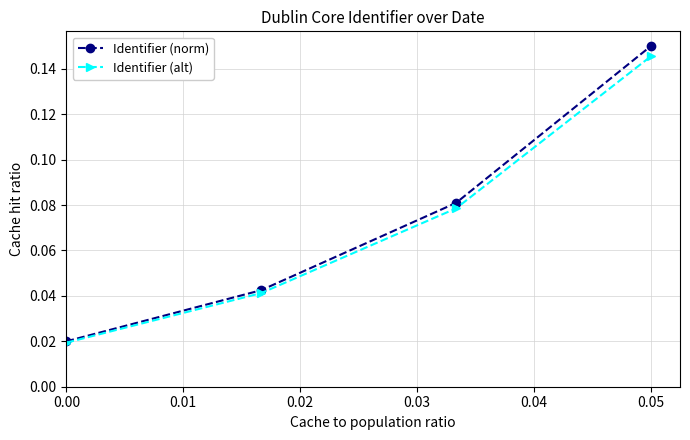

At how many categories does at least one series exceed 0?

4